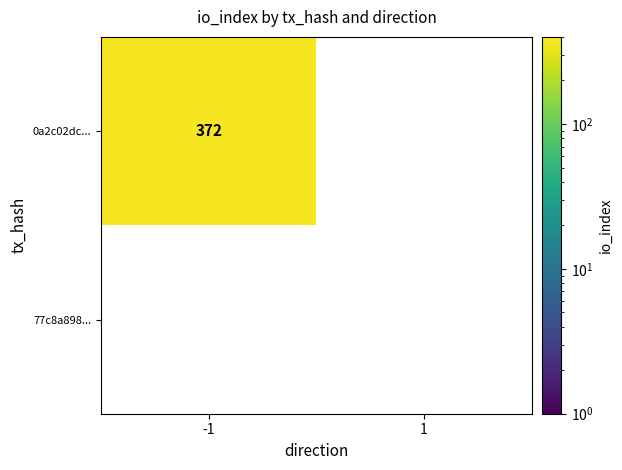

What is the maximum value shown in the chart?

372